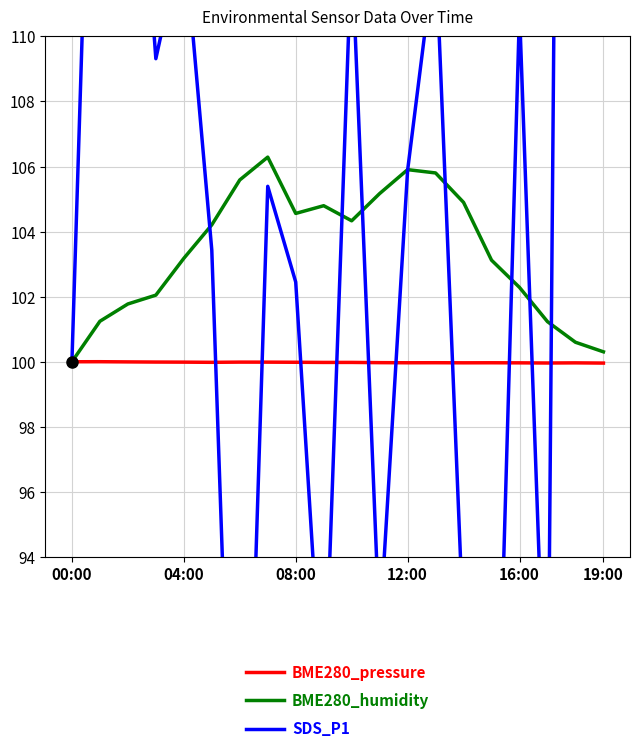

What are all the series names shown in the legend?

BME280_pressure, BME280_humidity, SDS_P1